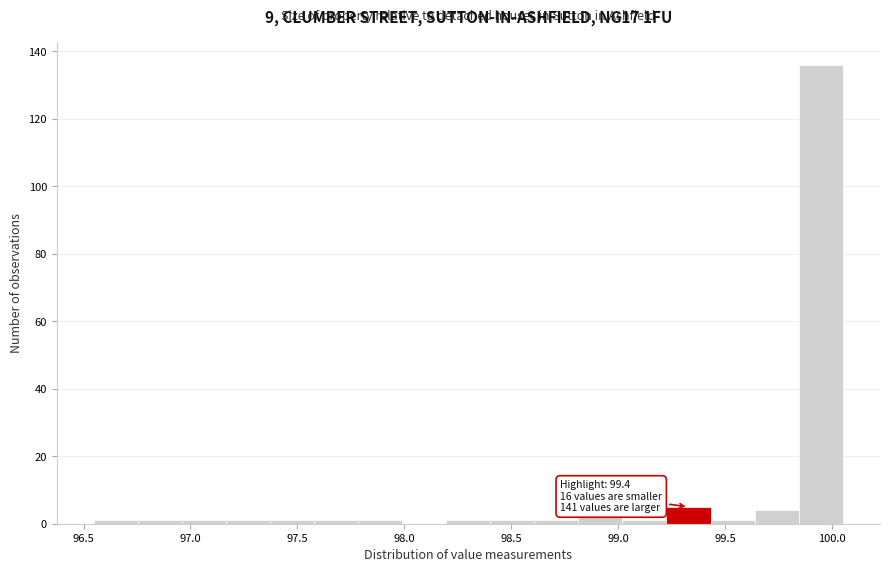

Which range on the x-axis has the tallest bar?

99.85 to 100.05